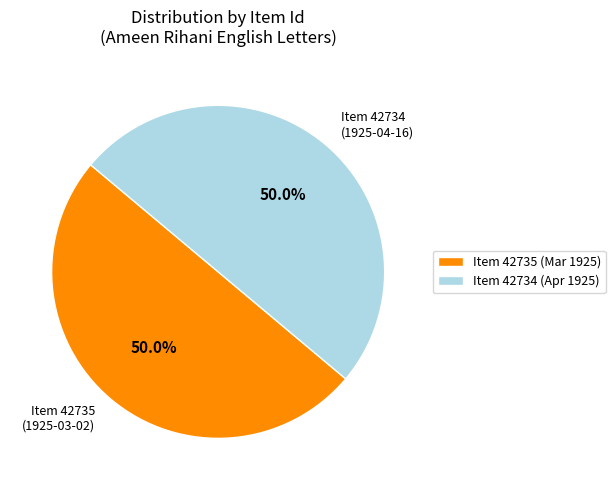

What portion of the pie excludes Item 42734 (1925-04-16)?

50.0%